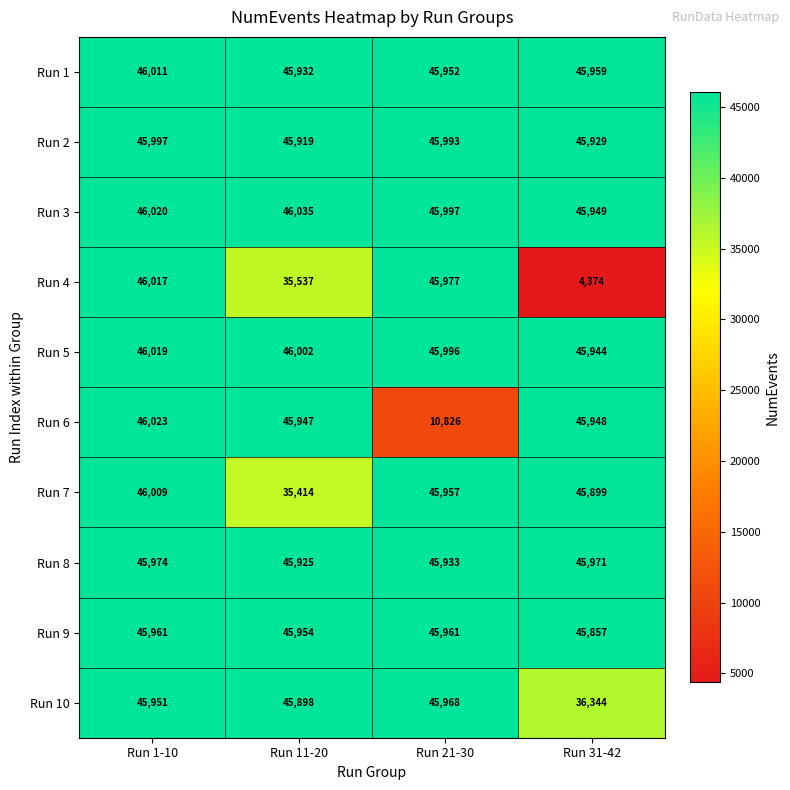

What is the difference between the Run 1 values at Run 31-42 and Run 21-30?

7